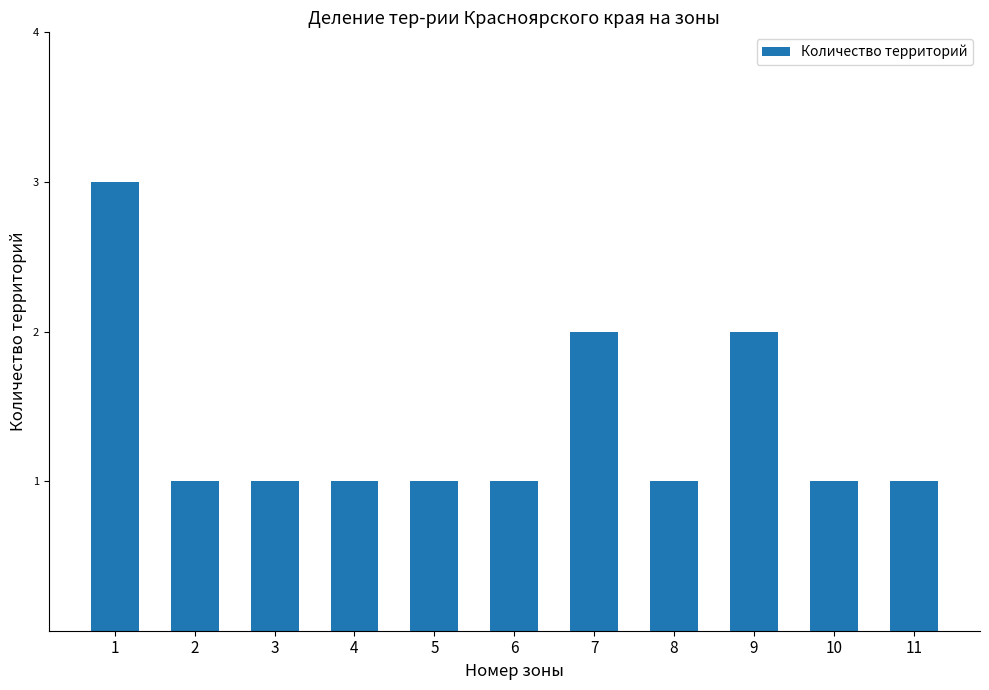

Reading left to right, list all the values displayed in this chart.

3	1	1	1	1	1	2	1	2	1	1